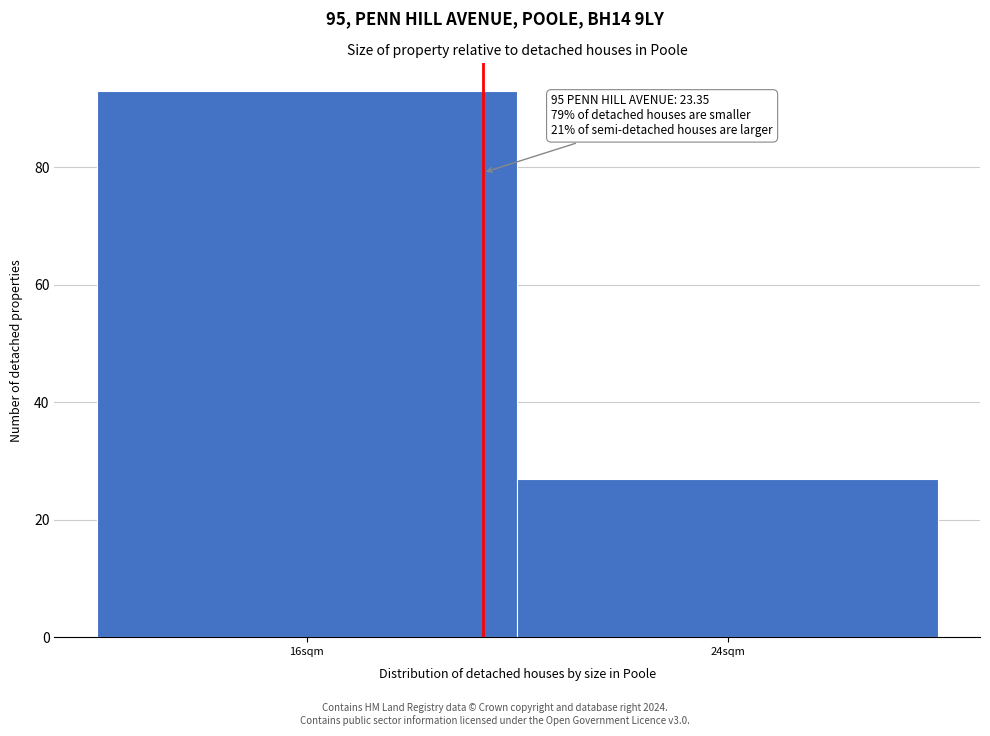

Reading left to right, extract all data points from this chart.

93	27